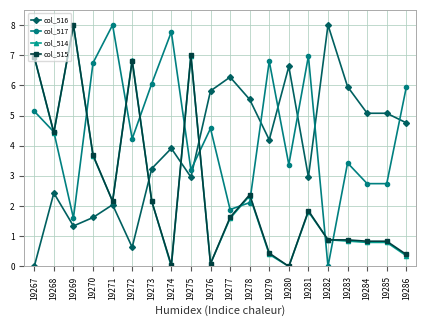

True or false: col_517 has more than 2 points higher than both neighbors.

True